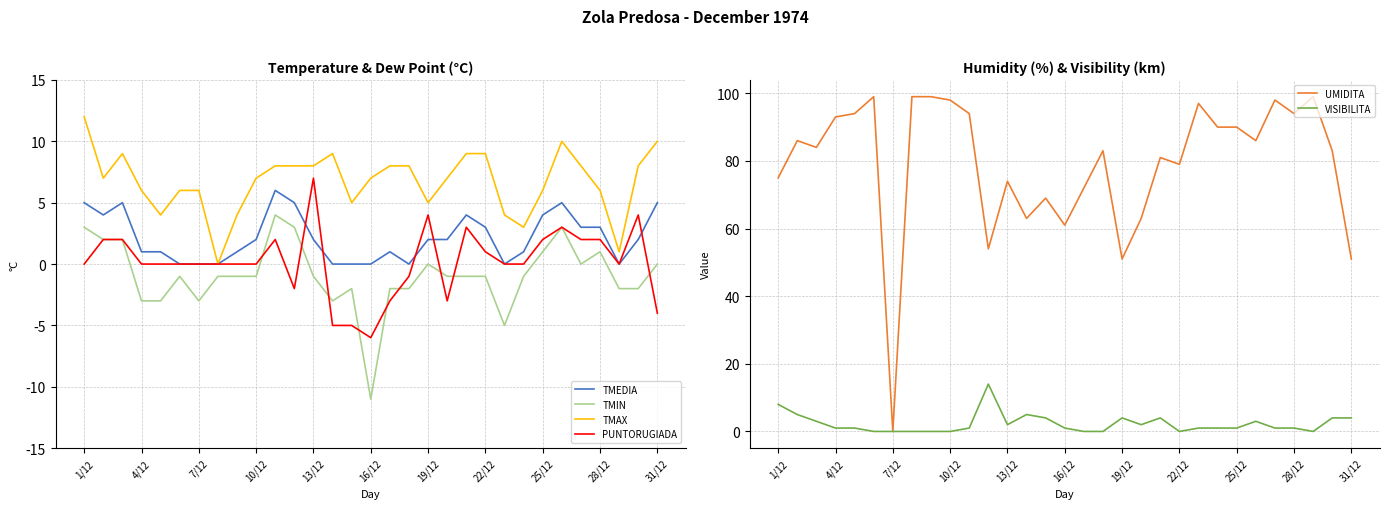

What is the highest value of the TMIN series?

4